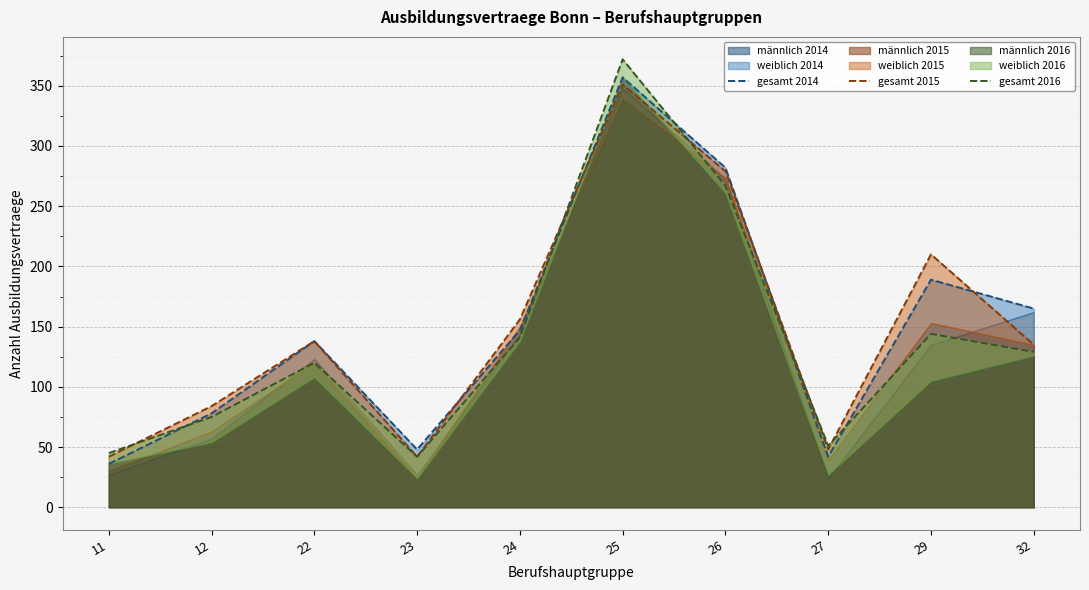

True or false: gesamt 2015 has more than 0 interior local peaks.

True